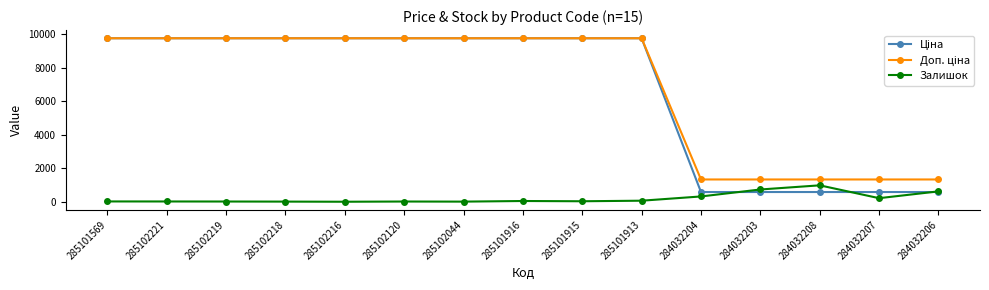

What is the maximum value shown in the chart?

9764.4